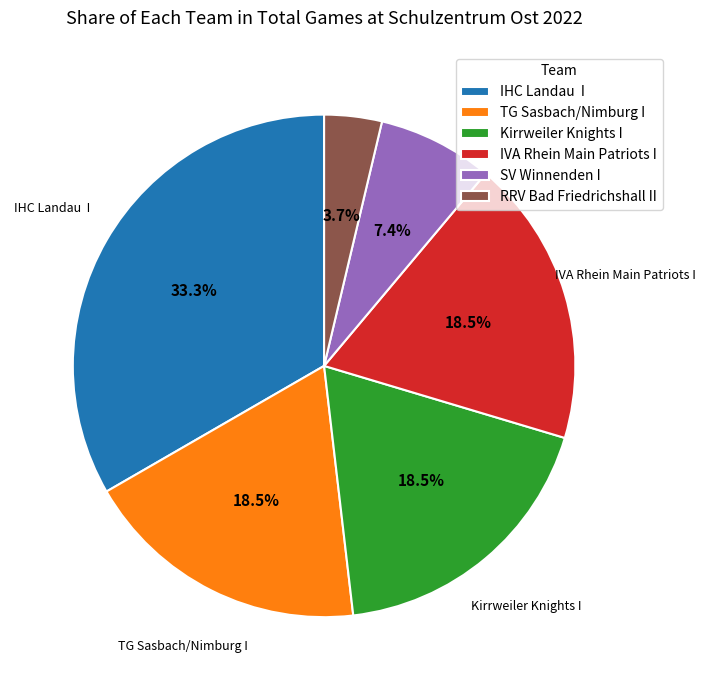

What is the total percentage of Kirrweiler Knights I and SV Winnenden I?

25.9%